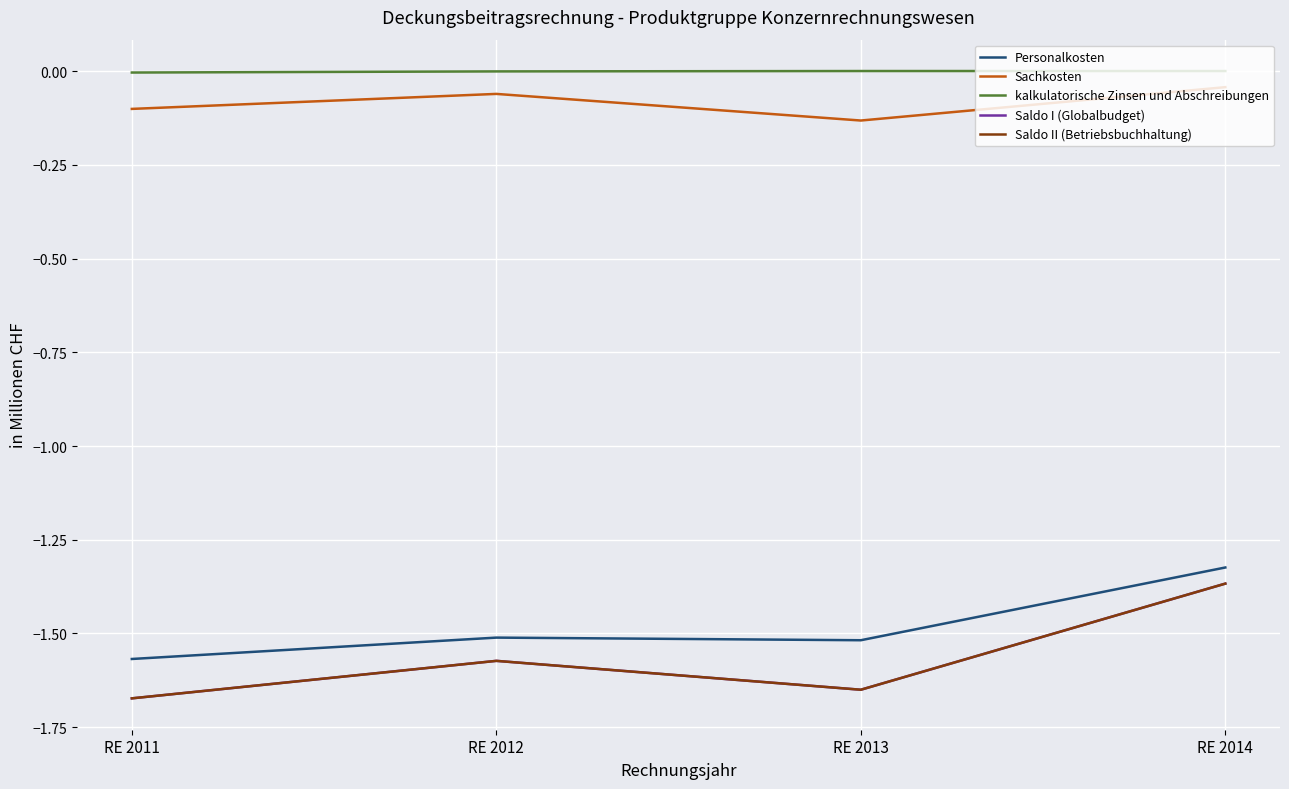

Which series changed the most between RE 2012 and RE 2014?

Saldo I (Globalbudget)